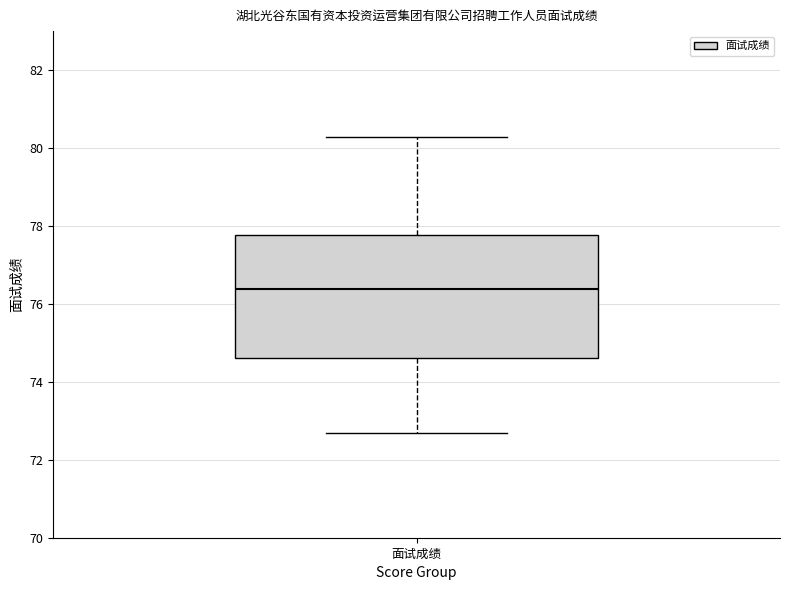

Transcribe this box plot: give where the median line is, the range the box spans, and where the two whiskers end, as read against the y-axis. The values are not printed on the chart, so give them approximately, as read against the axis.

median 76.4, box 74.6 to 77.8, whiskers 72.8 to 80.2